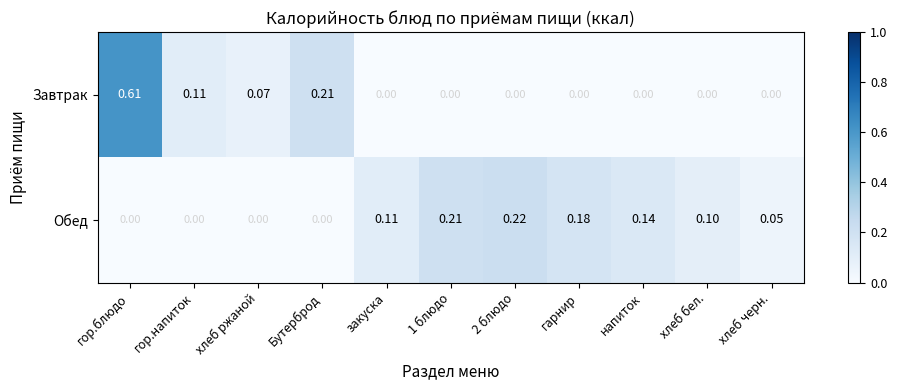

Is the value of Обед at 2 блюдо greater than the value of Завтрак at закуска?

Yes